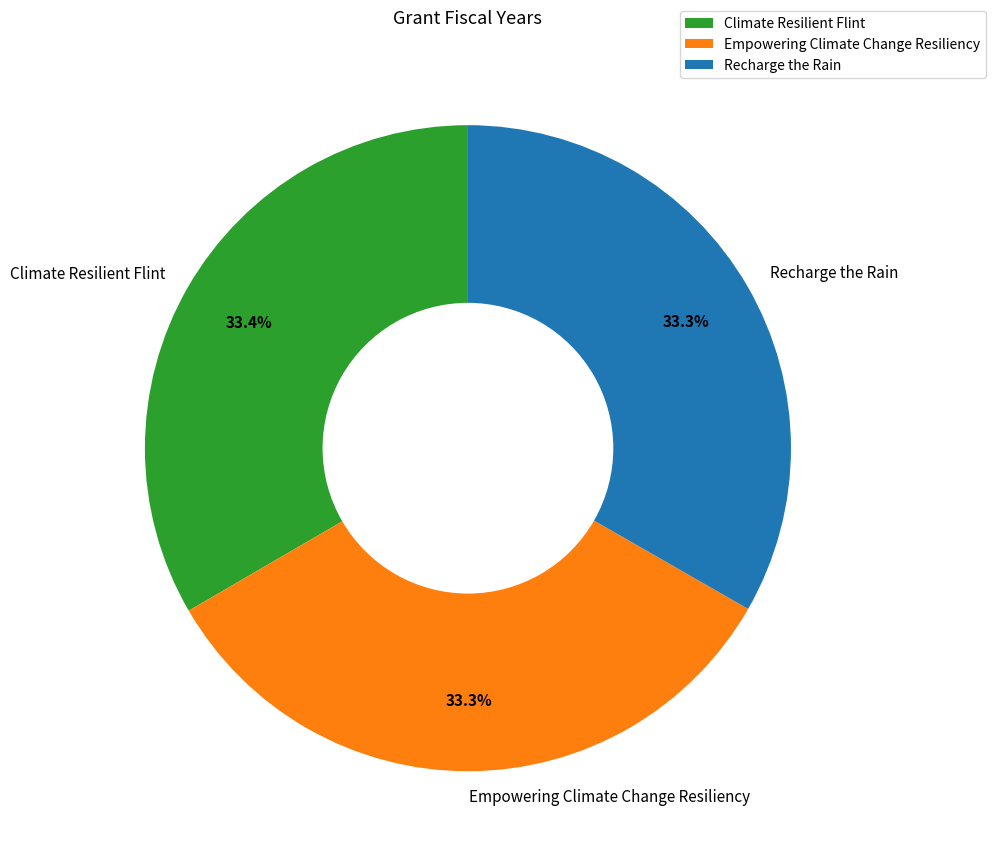

Does Climate Resilient Flint account for over 50% of the chart?

No